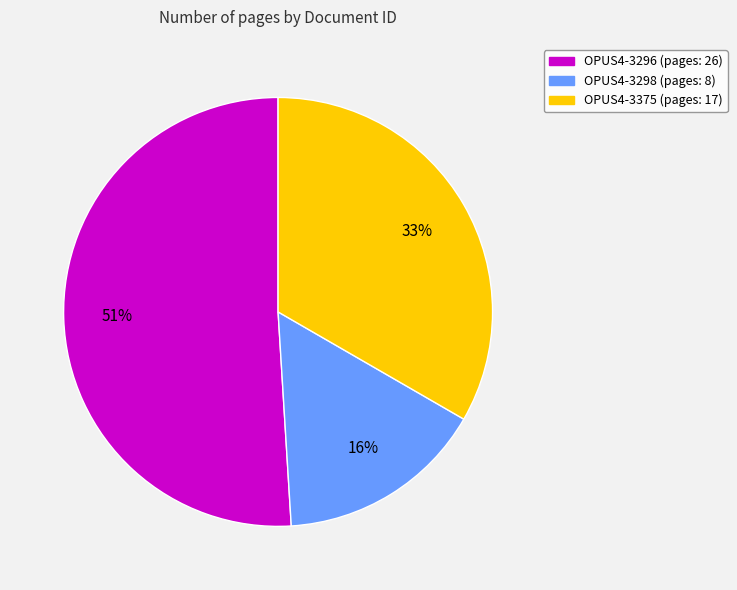

Between OPUS4-3298 and OPUS4-3375, which is larger?

OPUS4-3375